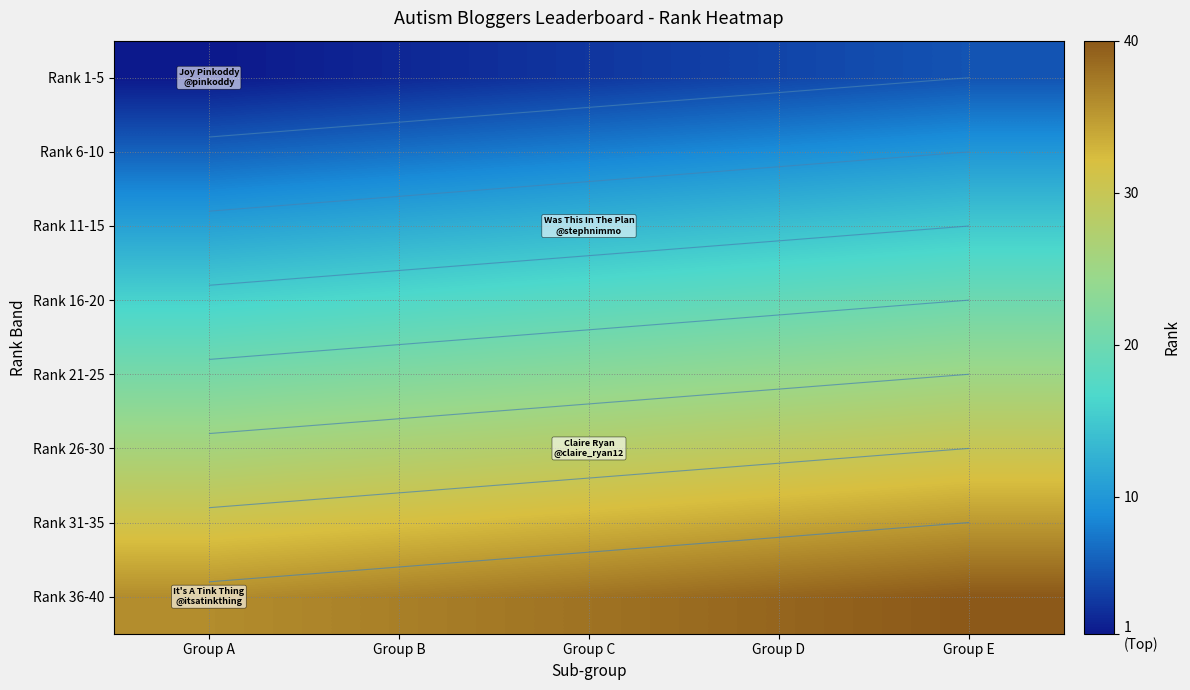

At how many categories does at least one series exceed 15?

5